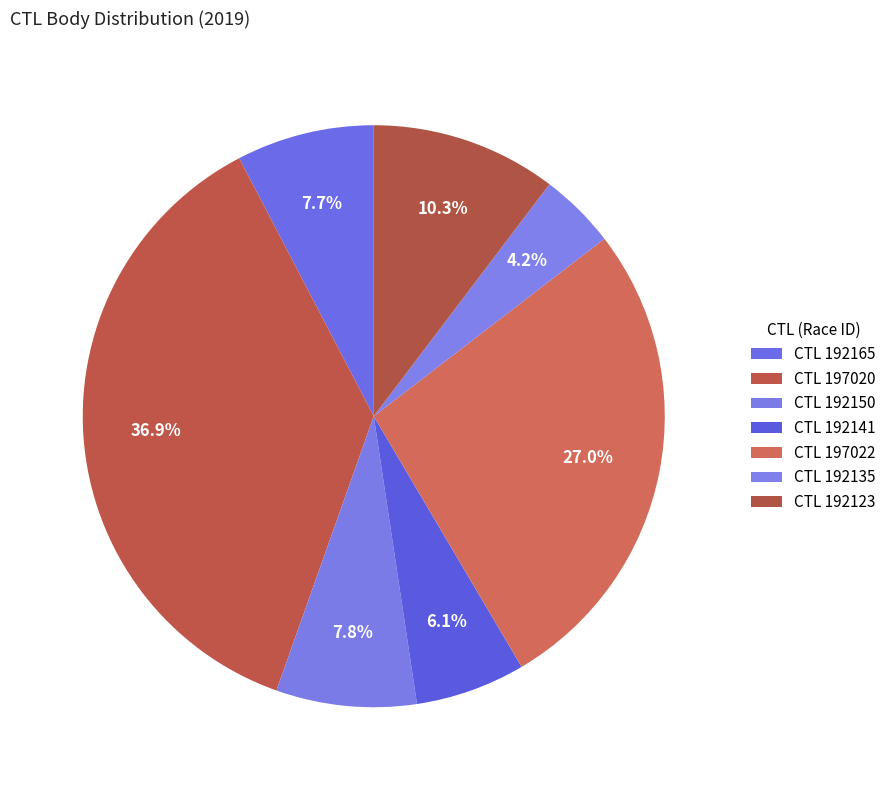

How many segments does this pie chart have?

7